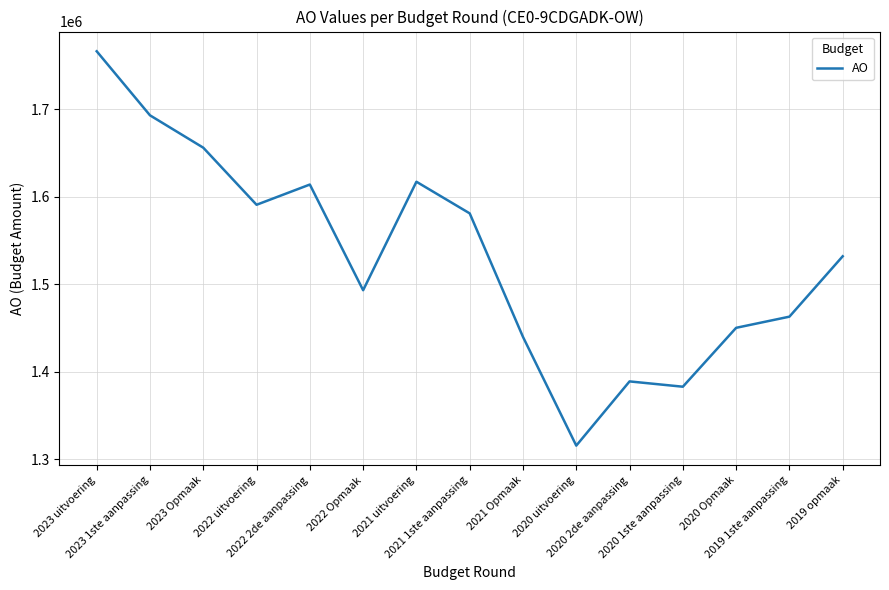

What is the ratio of the value at 2020 1ste aanpassing to the value at 2021 Opmaak?

1.0